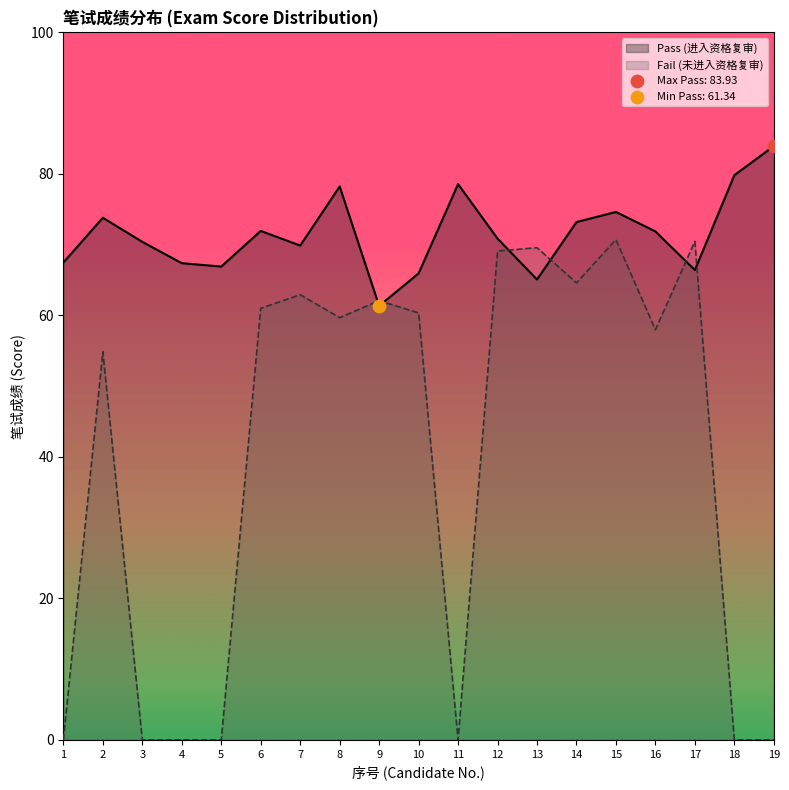

Which series has the largest Y range (max minus min)?

Fail (未进入资格复审)